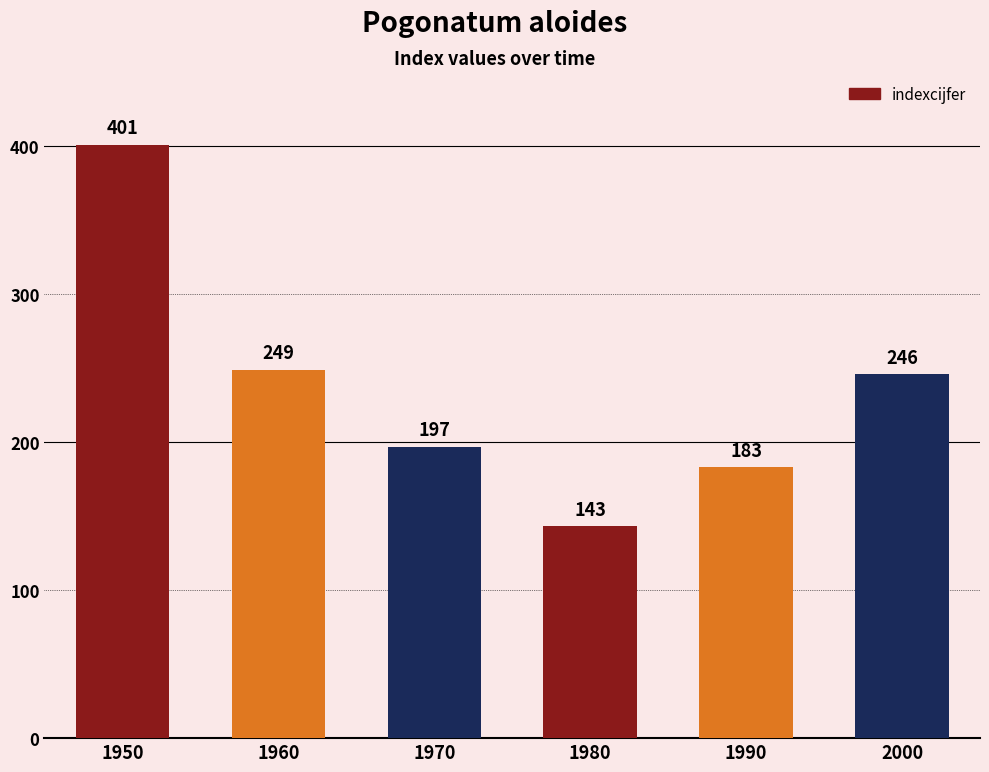

List the labels in order of value, smallest first.

1980, 1990, 1970, 2000, 1960, 1950